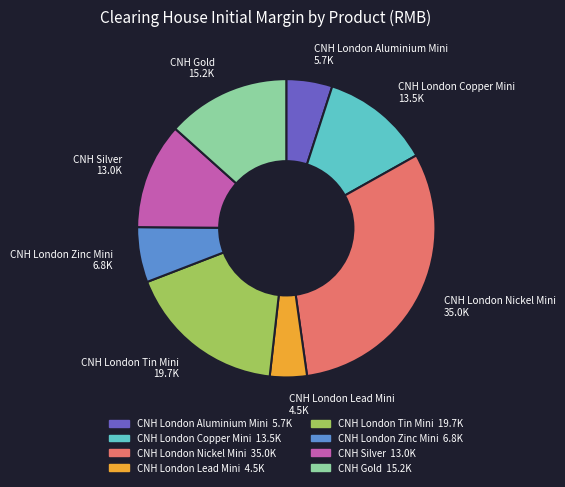

Between CNH London Nickel Mini and CNH London Tin Mini, which is larger?

CNH London Nickel Mini